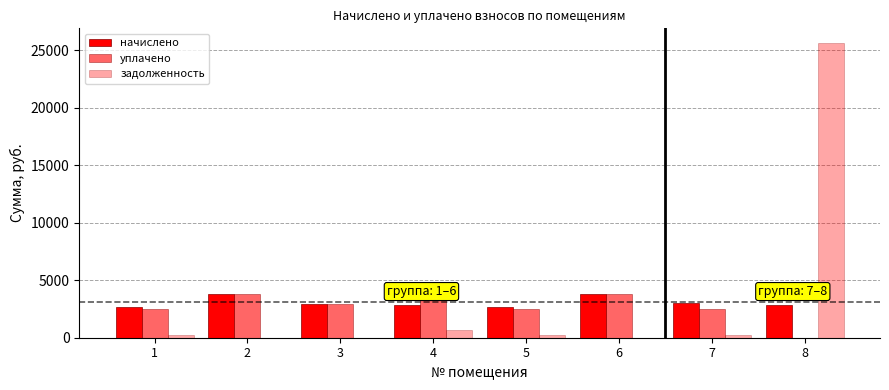

What is the sum of the начислено values at 8 and 5?

5536.1